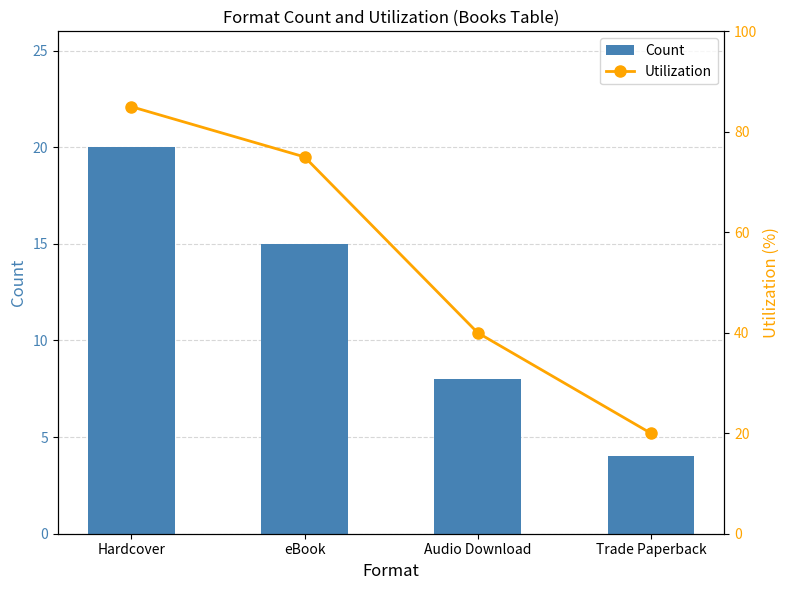

Is the value of Utilization at Trade Paperback greater than the value of Count at Trade Paperback?

Yes